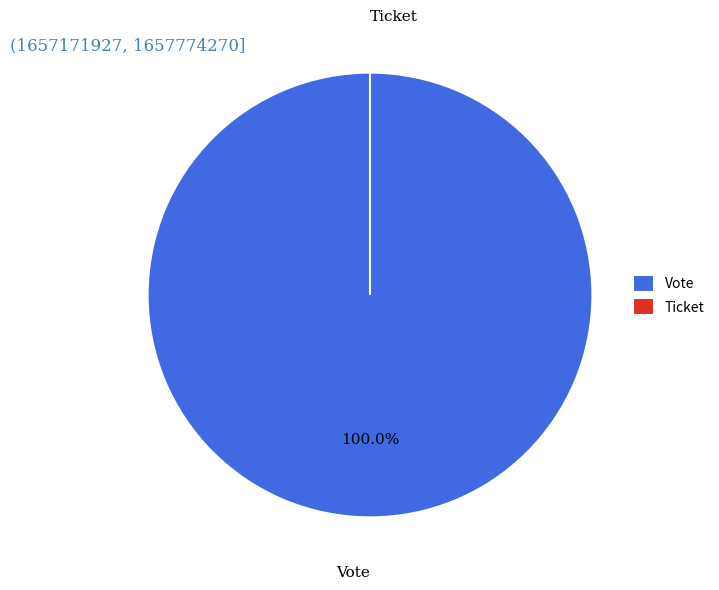

Combined, what portion of the pie is Vote and Ticket?

100.0%